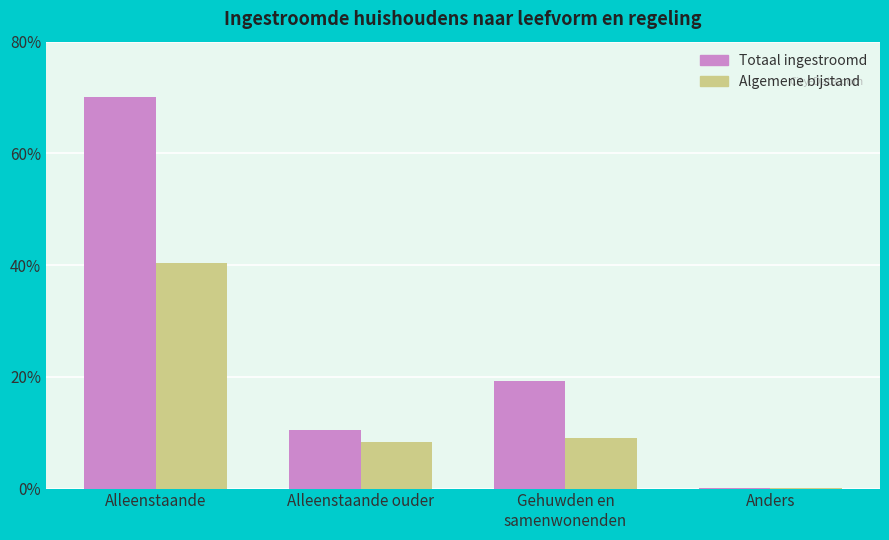

At which category is the sum across all series the highest?

Alleenstaande